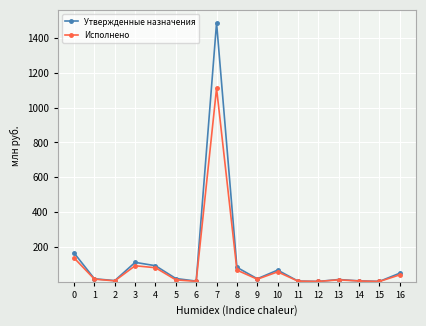

How many lines are shown in the chart?

2